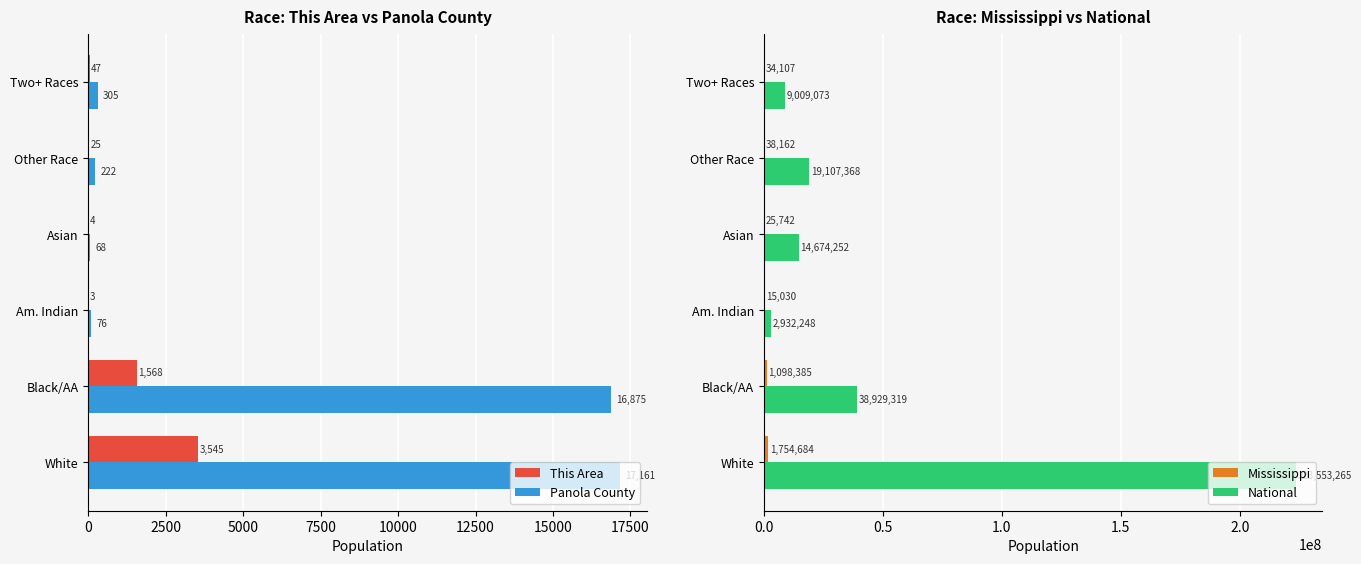

Where is This Area nearest to the value 1774?

Black/AA